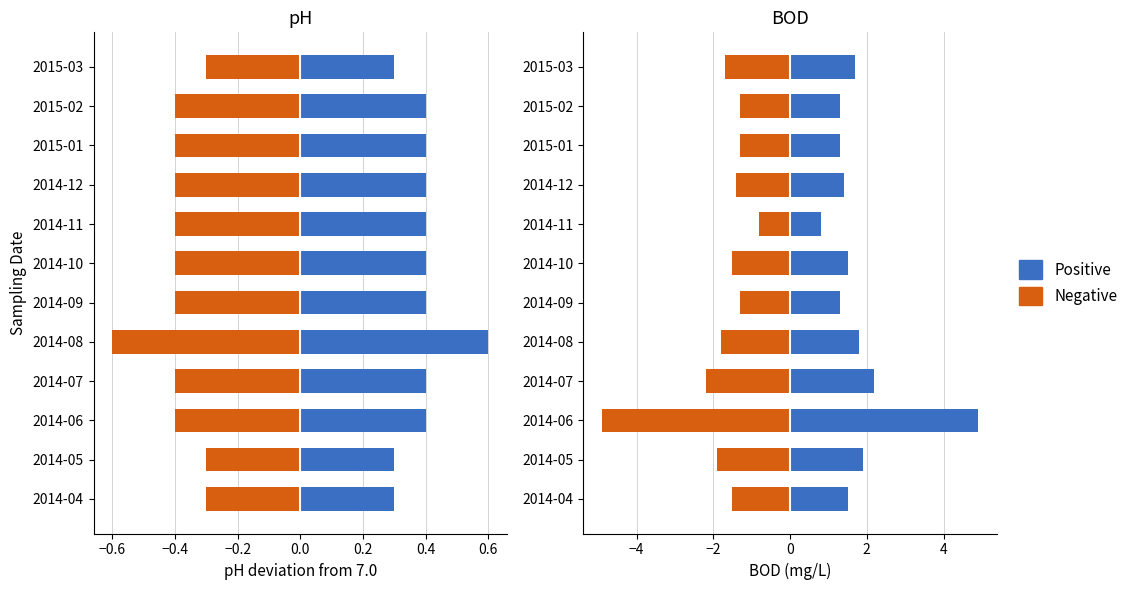

Is it true that Female equals 0.8 at 2014-10?

False